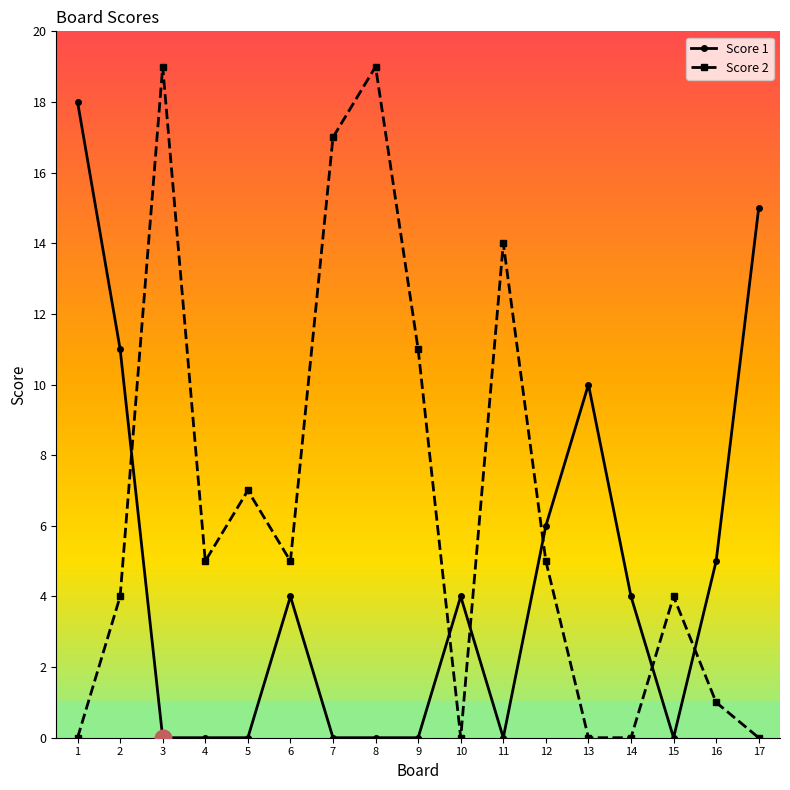

At which category does Score 2 reach its first local valley?

4